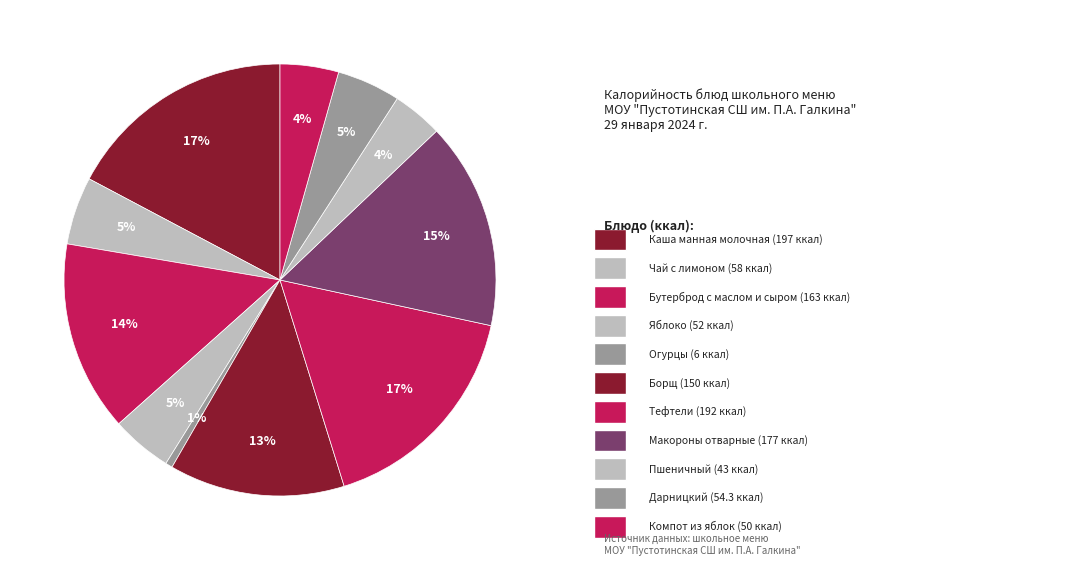

Count the number of slices in the pie.

11